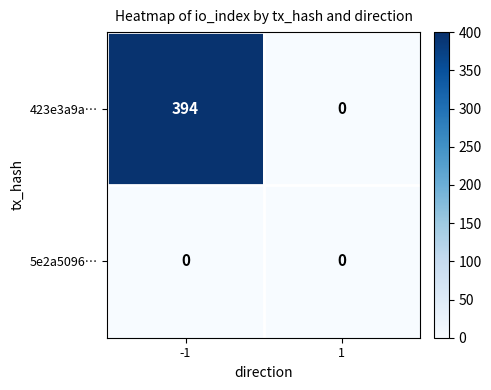

What is the maximum value shown in the chart?

394